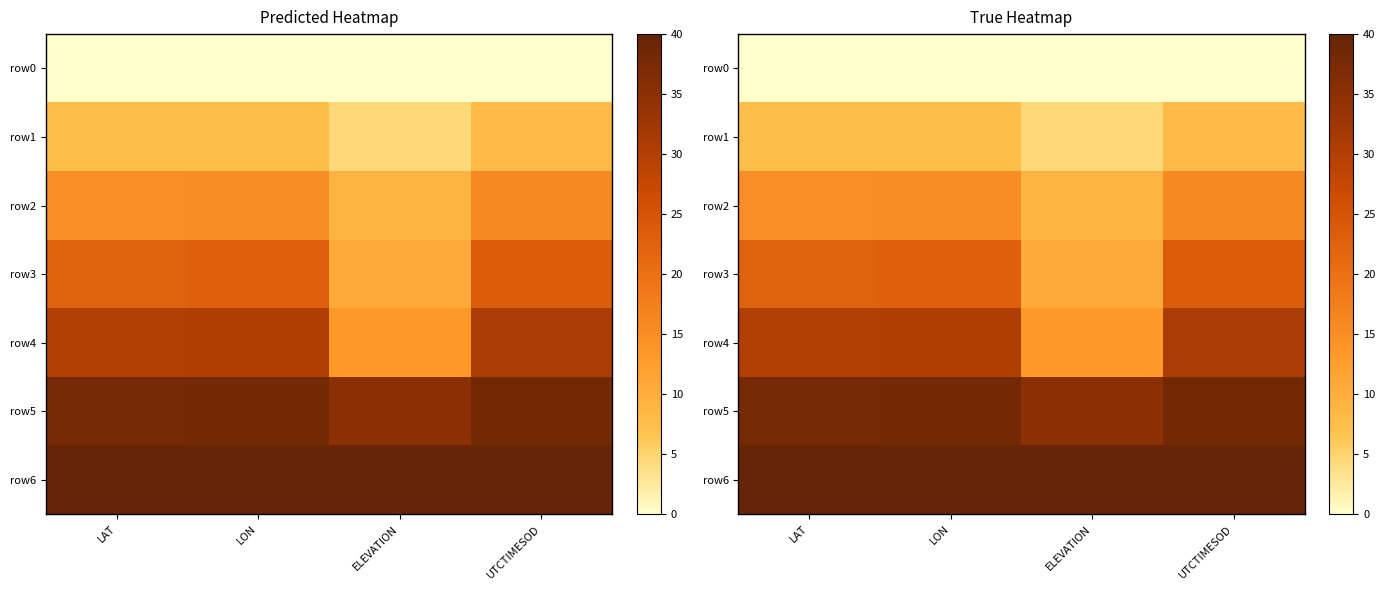

What is the difference between the highest and lowest values at LON?

40.0